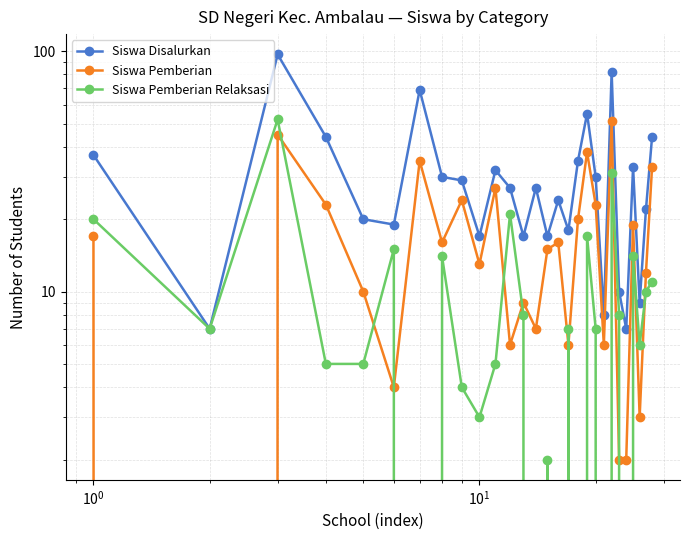

Reading left to right, extract all data points from this chart.

Siswa Disalurkan: 37	7	97	44	20	19	69	30	29	17	32	27	17	27	17	24	18	35	55	30	8	82	10	7	33	9	22	44
Siswa Pemberian: 17	0	45	23	10	4	35	16	24	13	27	6	9	7	15	16	6	20	38	23	6	51	2	2	19	3	12	33
Siswa Pemberian Relaksasi: 20	7	52	5	5	15	0	14	4	3	5	21	8	0	2	0	7	0	17	7	0	31	8	0	14	6	10	11